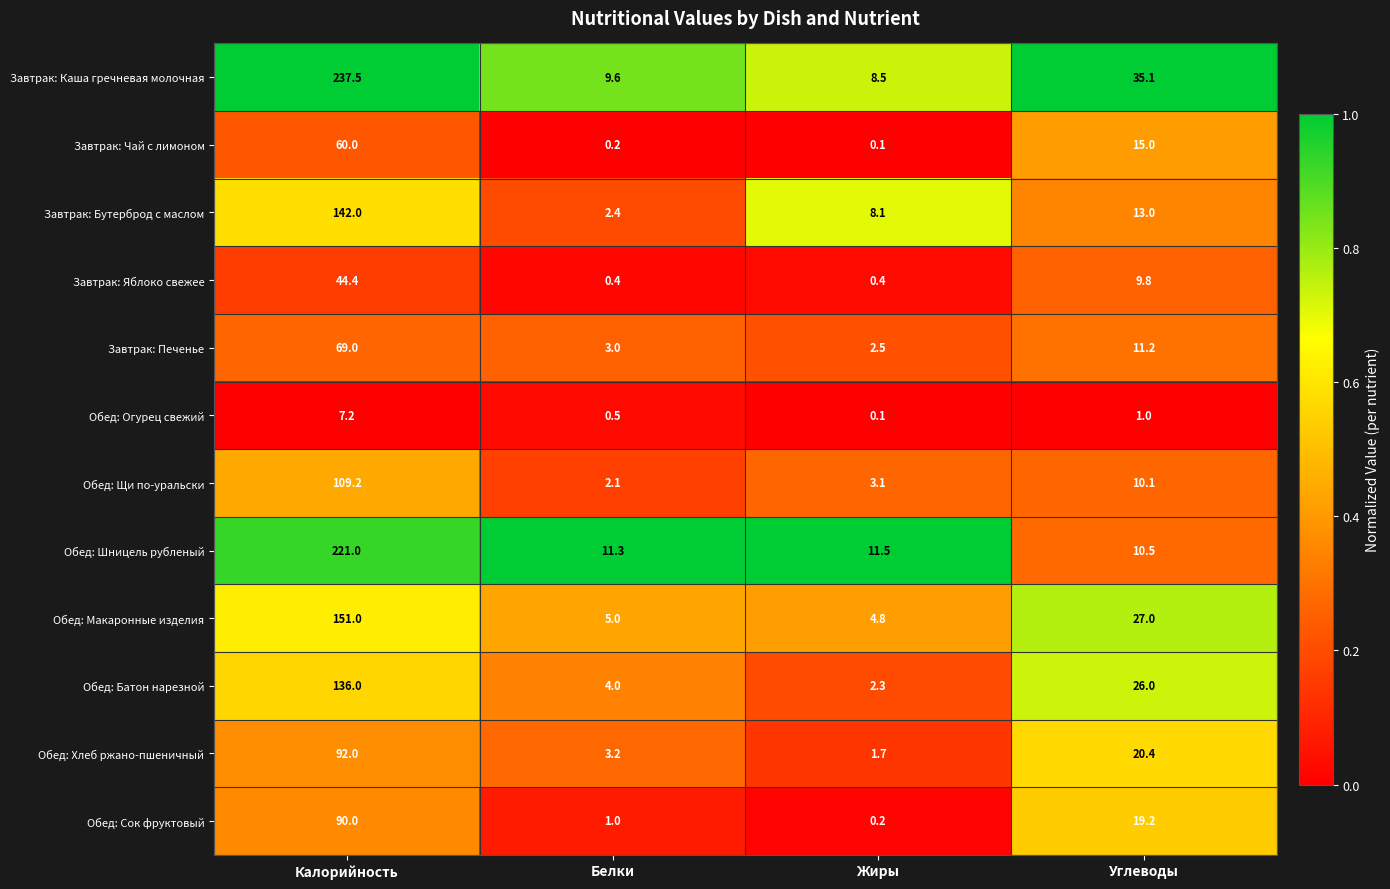

Count the number of data series in this chart.

12